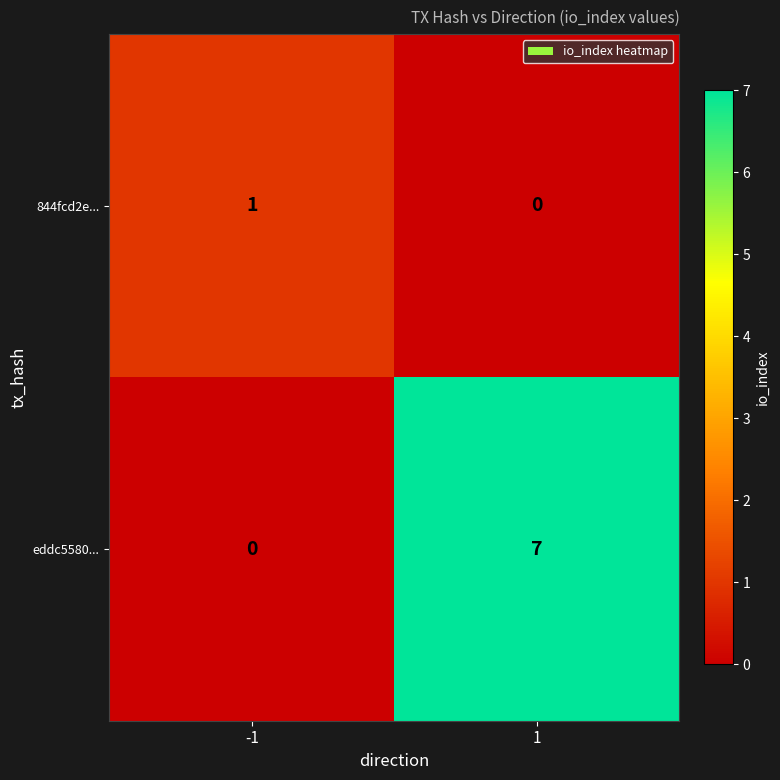

True or false: eddc5580... has a value of 7 at 1.

True